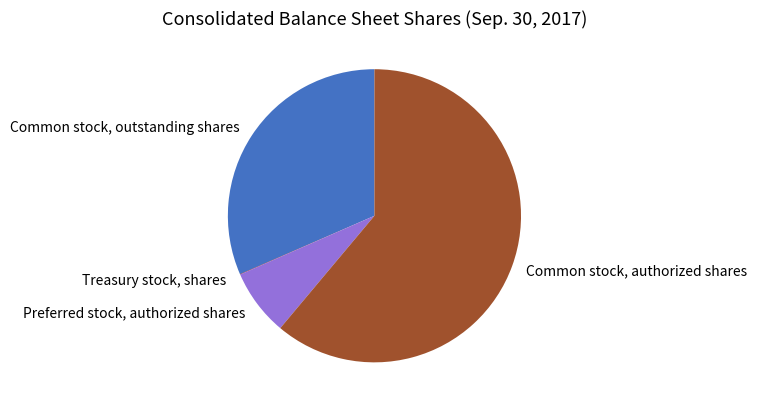

Does any single category account for the majority?

Yes